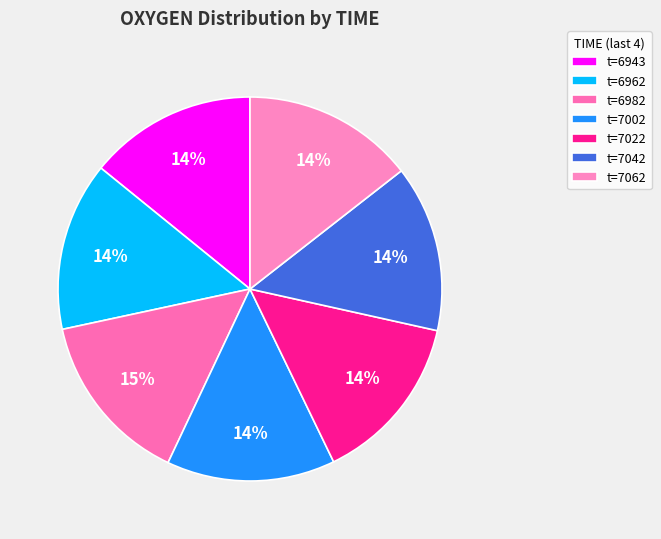

To the nearest percent, what is the difference between the largest and smallest slice percentages?

1%